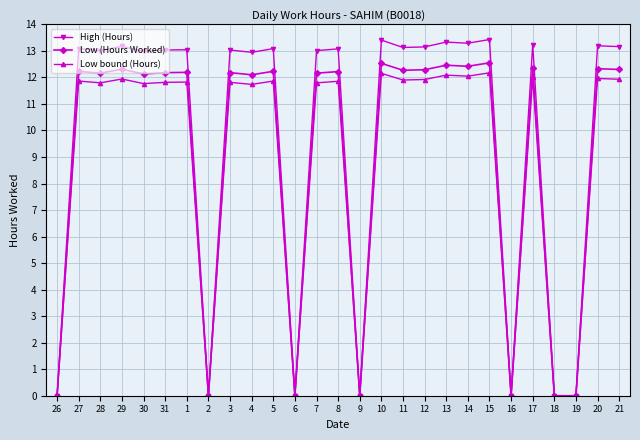

Which series has the largest range (max minus min)?

High (Hours)